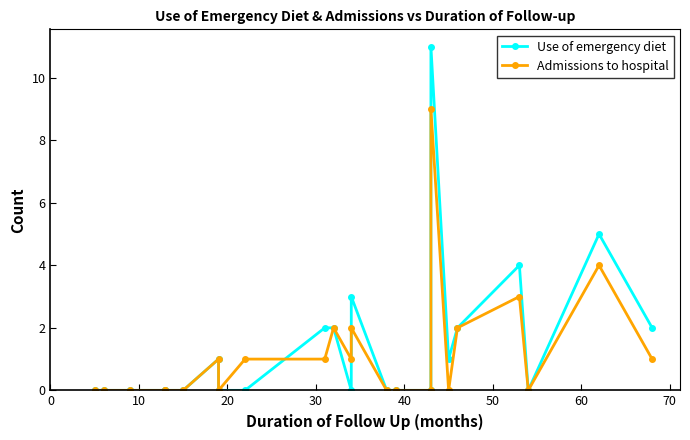

Does the chart display data point markers on the line(s)?

Yes